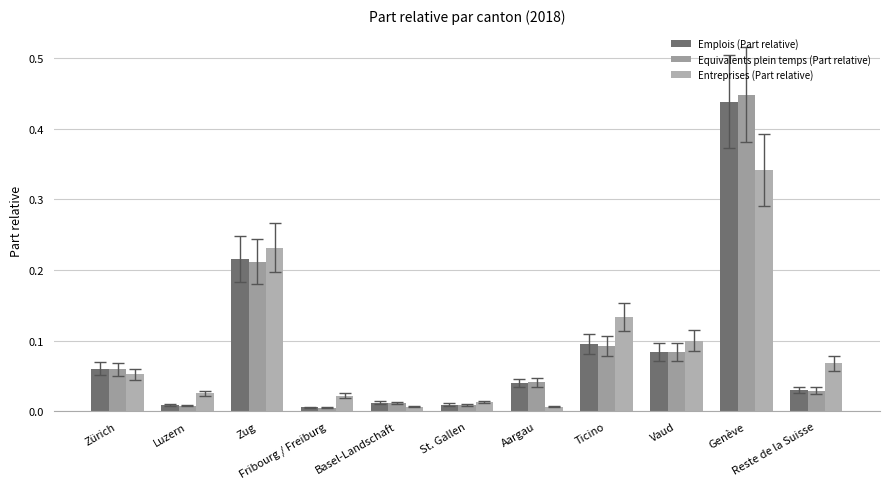

Reading right to left, list all the values displayed in this chart.

Emplois (Part relative): 0.0	0.4	0.1	0.1	0.0	0.0	0.0	0.0	0.2	0.0	0.1
Equivalents plein temps (Part relative): 0.0	0.4	0.1	0.1	0.0	0.0	0.0	0.0	0.2	0.0	0.1
Entreprises (Part relative): 0.1	0.3	0.1	0.1	0.0	0.0	0.0	0.0	0.2	0.0	0.1